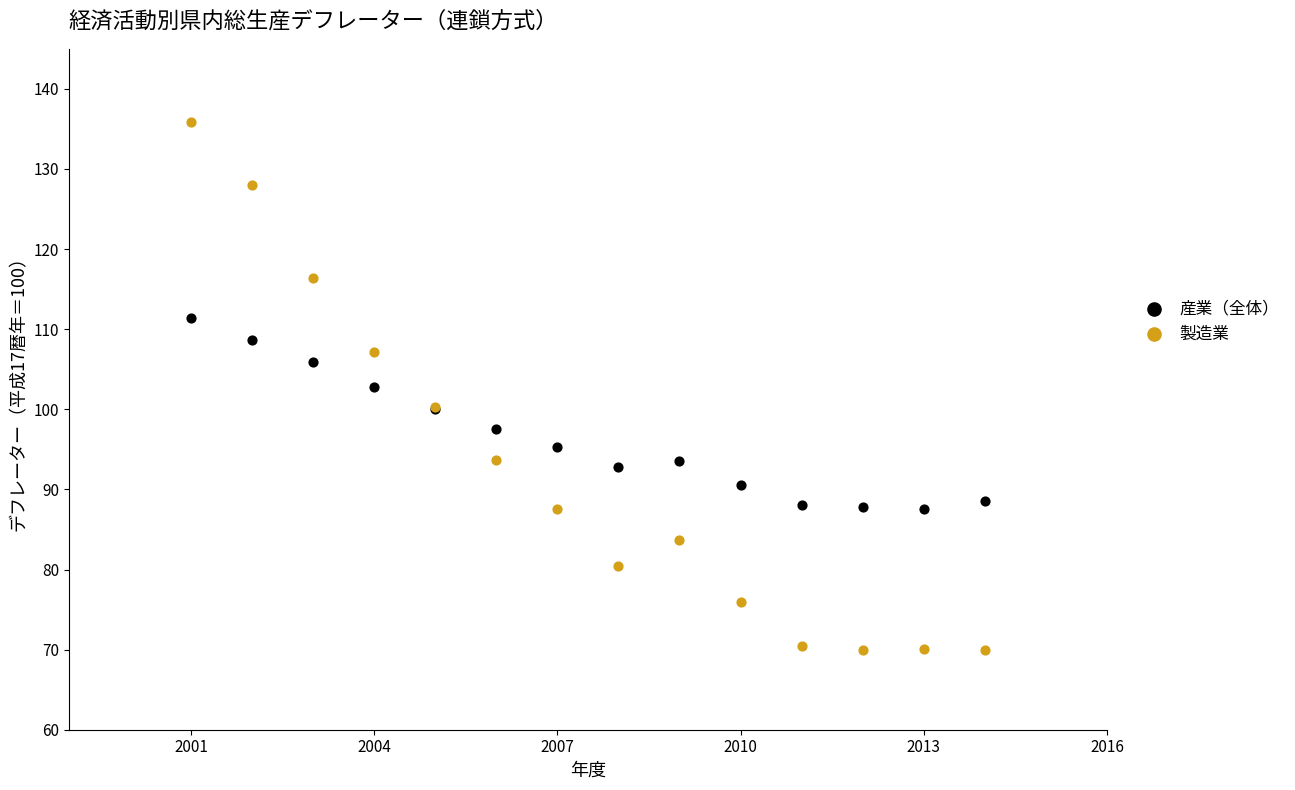

Which series reaches the maximum Y coordinate?

製造業